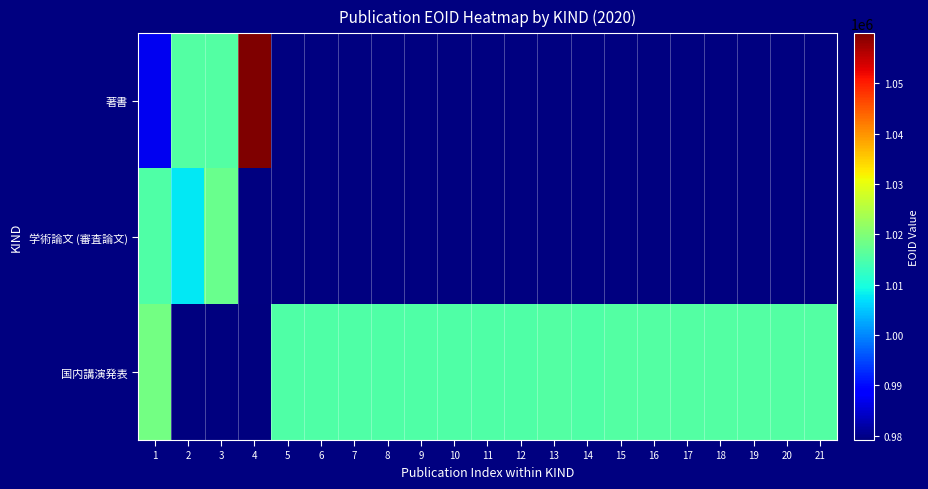

At how many categories does at least one series exceed 1023503?

1